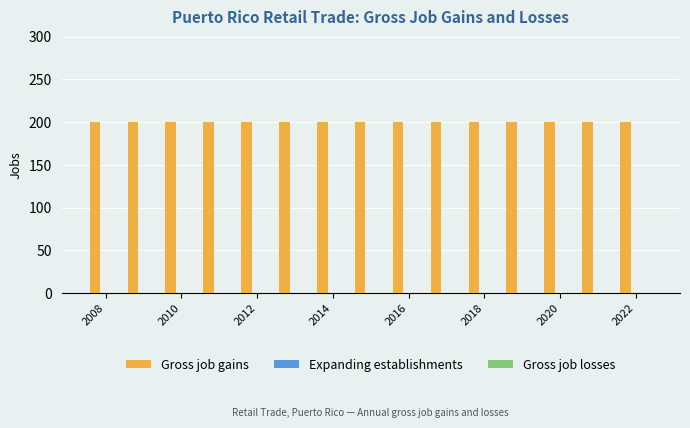

True or false: Gross job gains has a value of 265 at 2010.

False